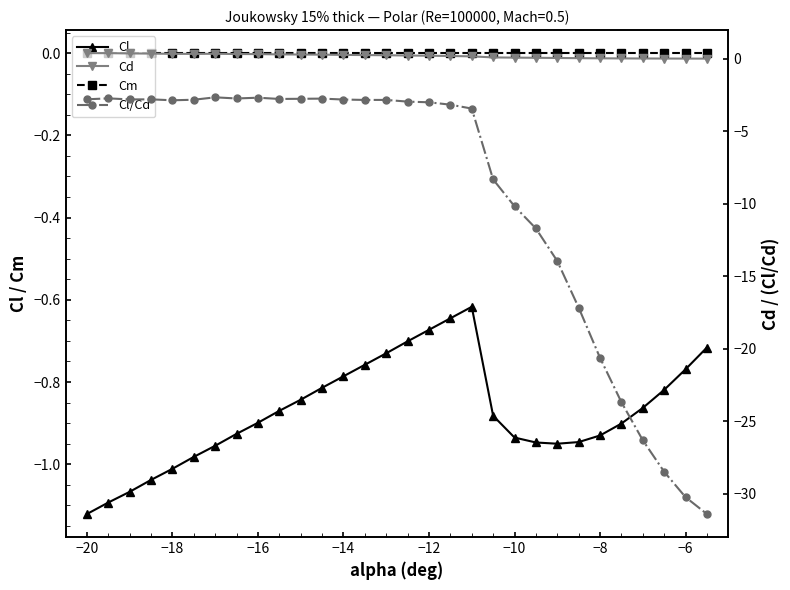

What is the value of the Cl/Cd point at the 23rd from the left?

-13.9